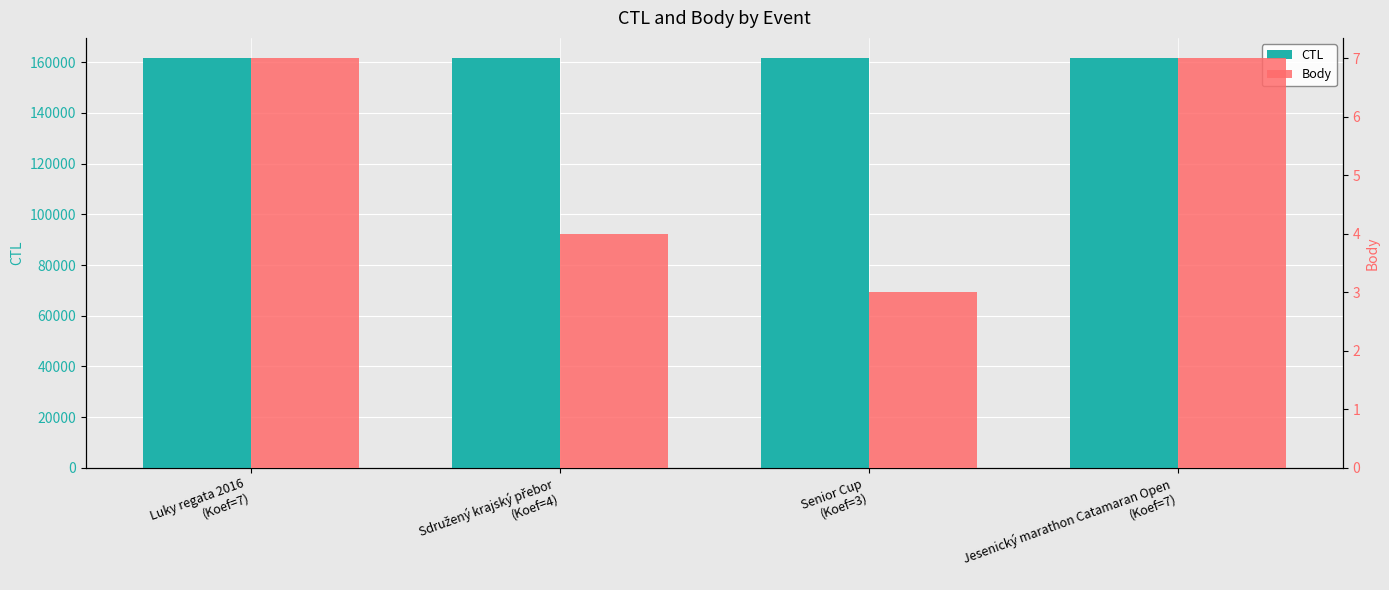

What is the highest value of the Body series?

7